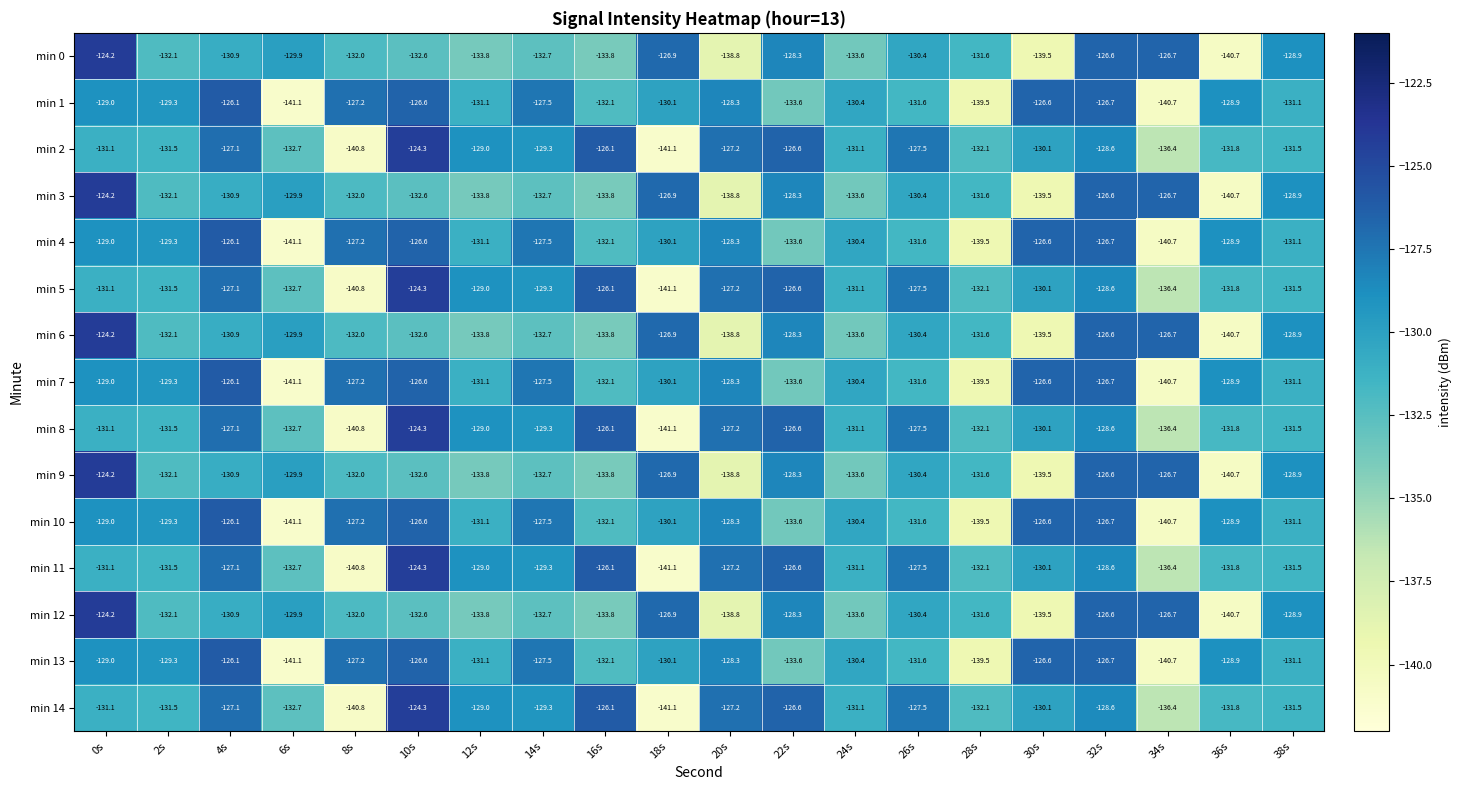

At which category does the chart reach its peak across all series?

0s